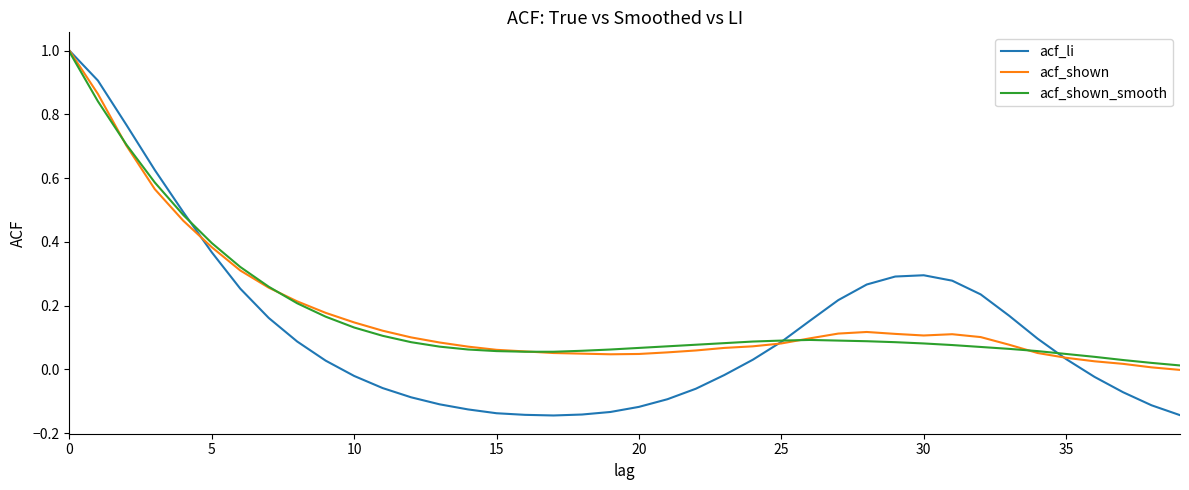

What is the maximum value for acf_li?

1.0